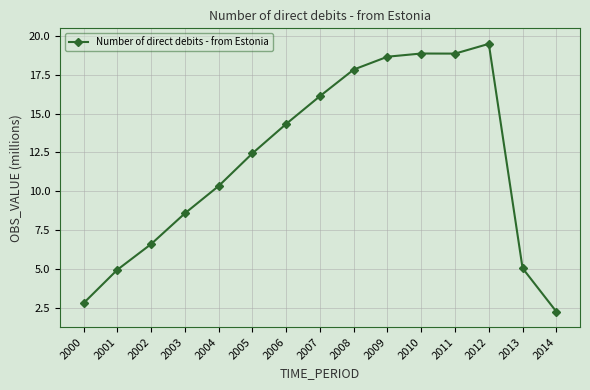

What value does the data have at 2009?

18.7